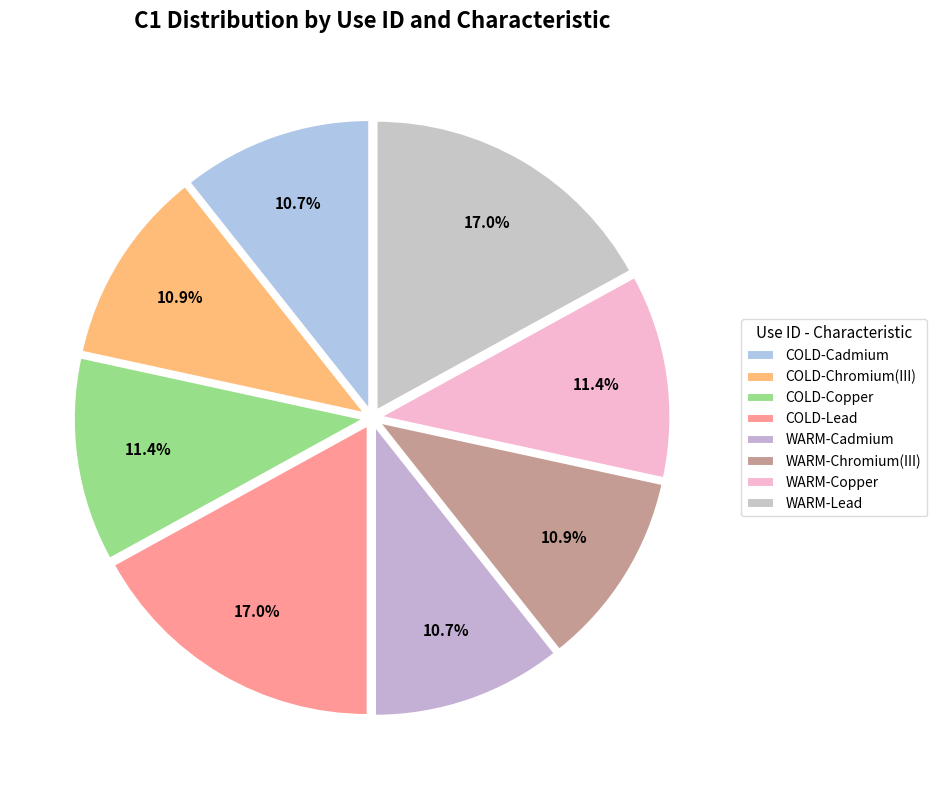

True or false: COLD-Lead accounts for 9% of the total.

False